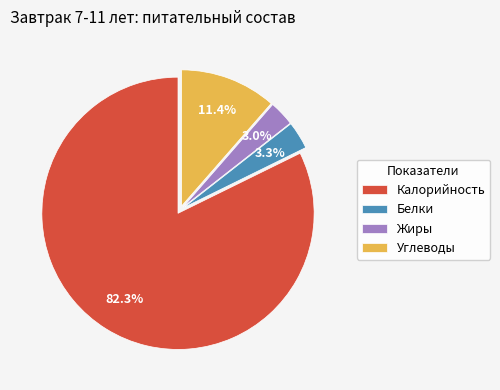

To the nearest percent, what is the combined percentage of Углеводы and Белки?

15%